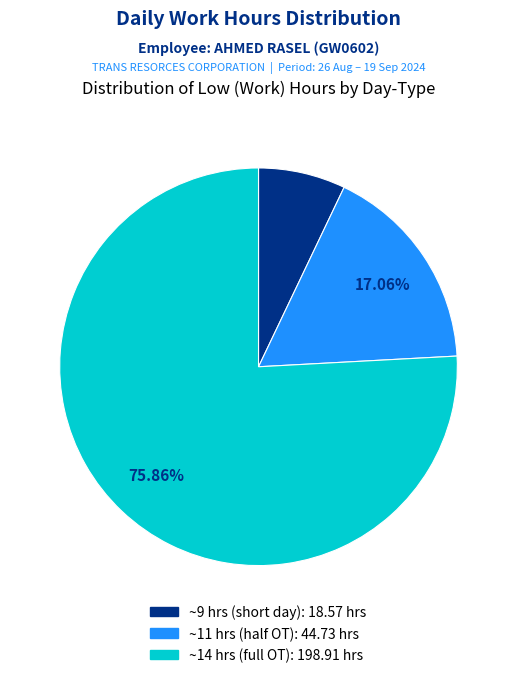

How many segments does this pie chart have?

3